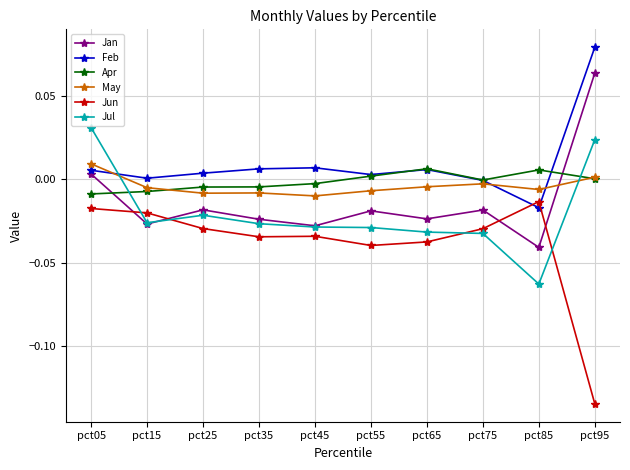

How many distinct data groups are displayed?

6